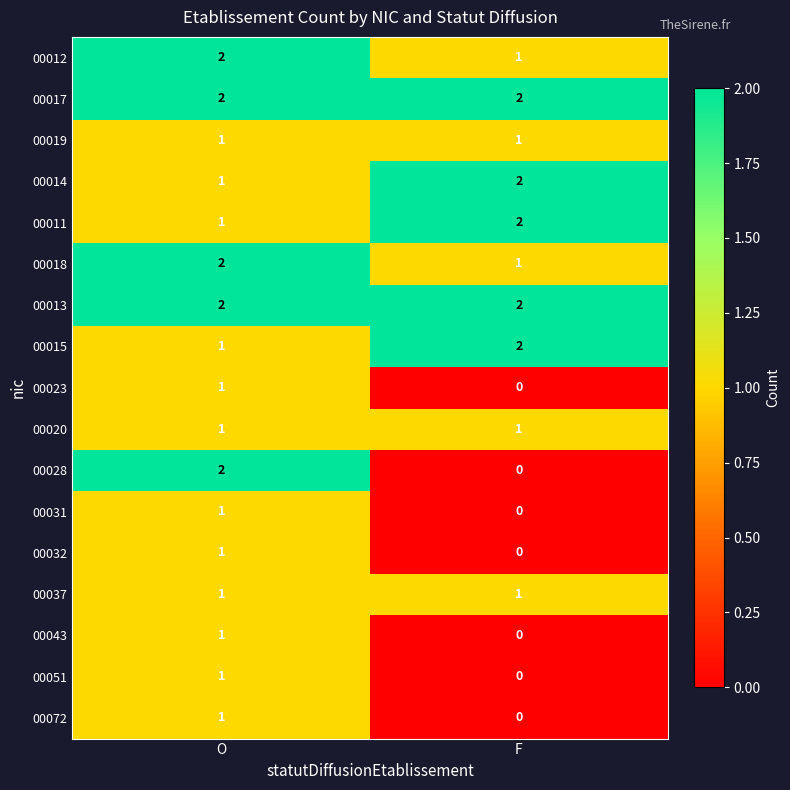

Where is 00015 nearest to the value 1?

O